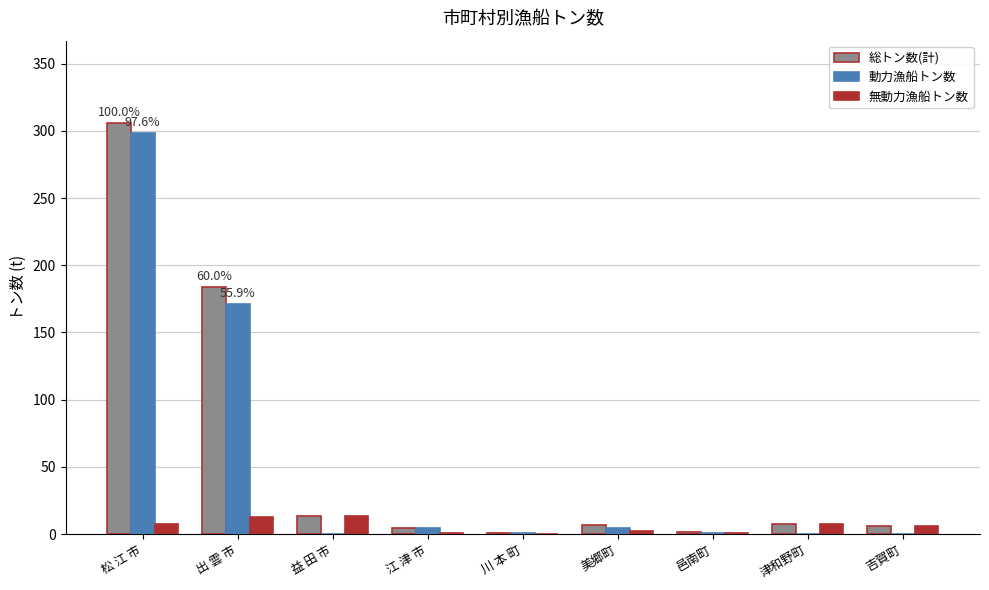

Between 出 雲 市 and 川 本 町, which series saw the biggest shift?

総トン数(計)